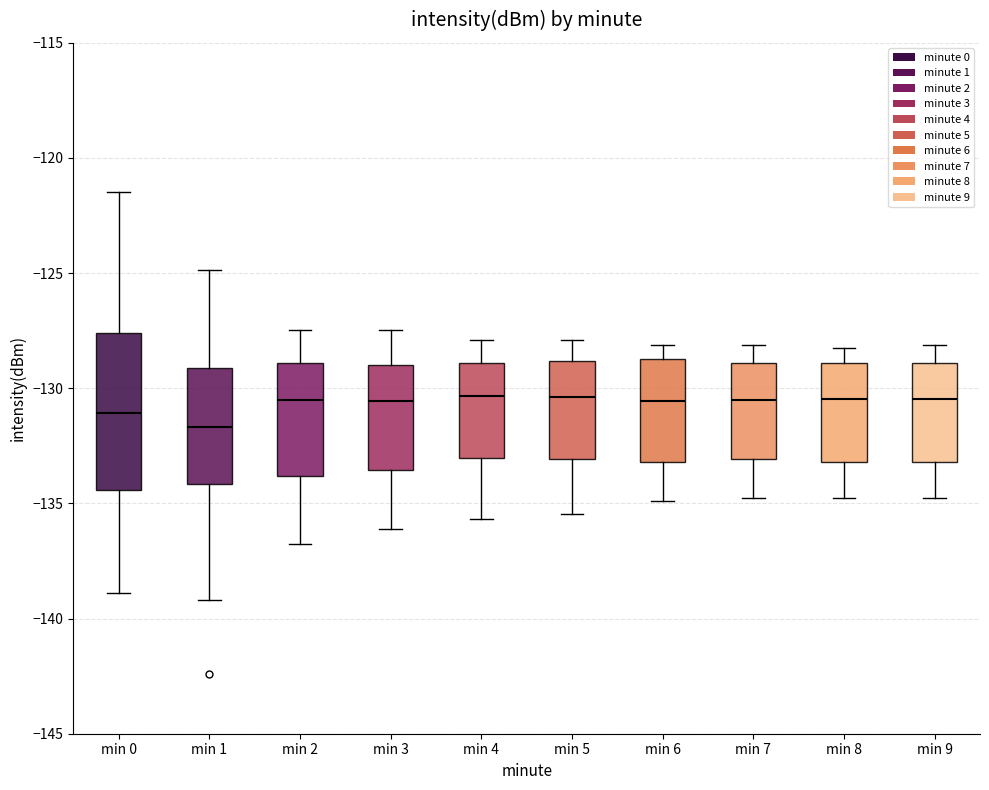

Which box's median line is the lowest?

min 1